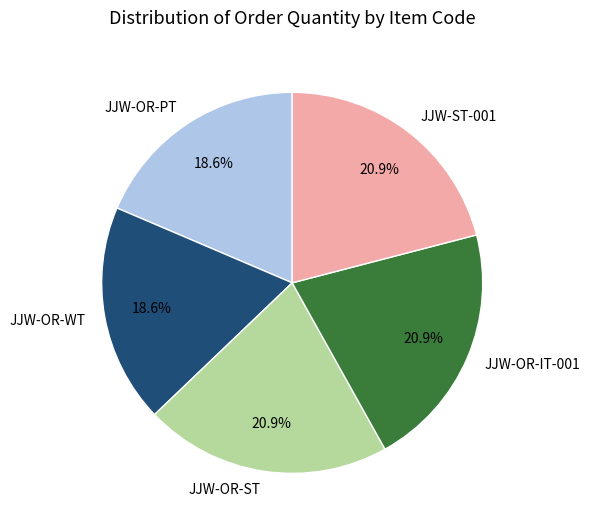

Do JJW-OR-ST and JJW-ST-001 together represent more than half of the pie?

No